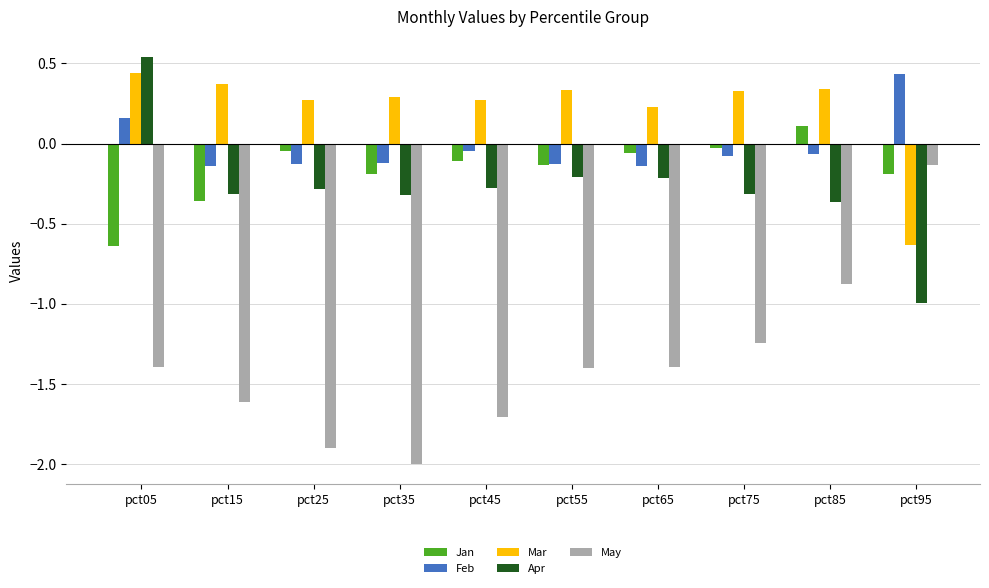

What is the difference between the highest and lowest values at pct15?

2.0